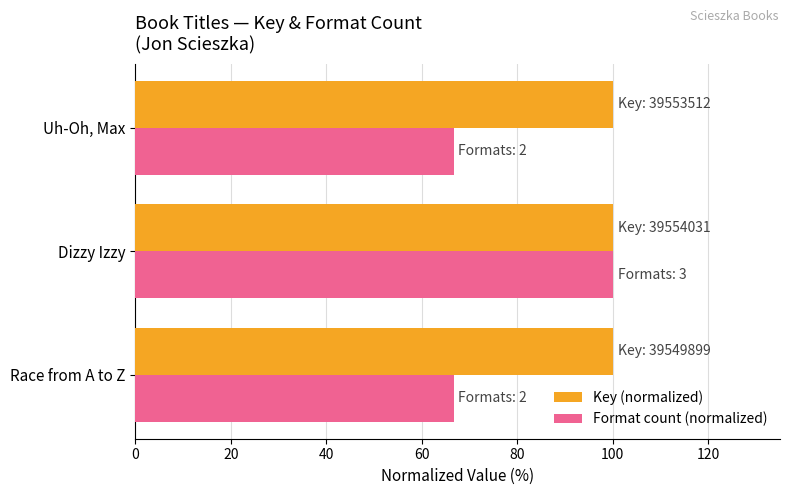

Which series has the largest range (max minus min)?

Format count (normalized)